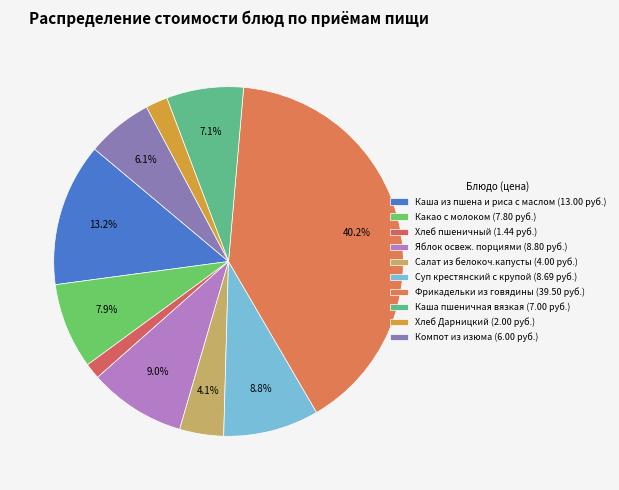

Which slice is the smallest?

Хлеб пшеничный